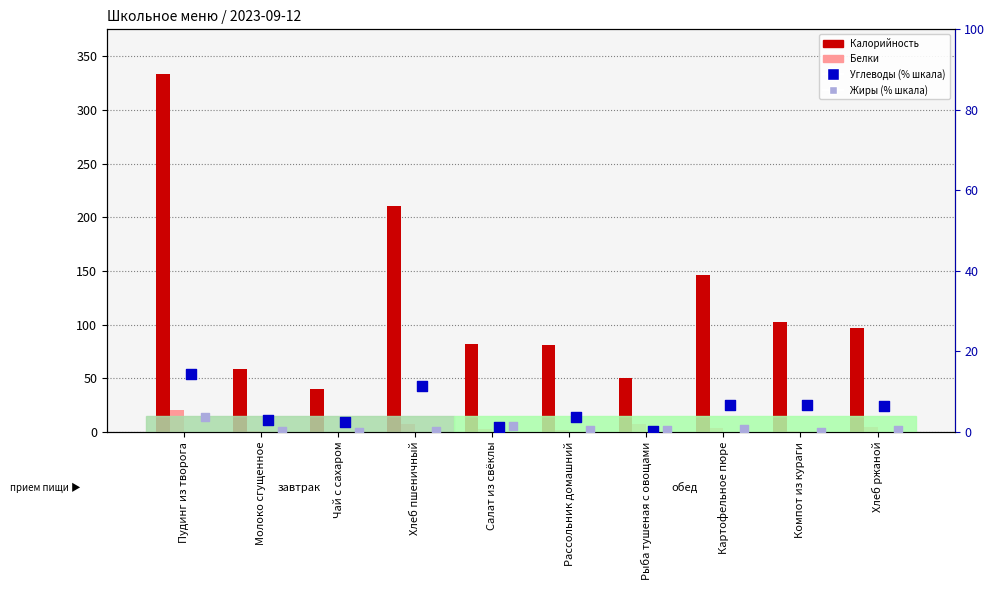

At how many categories does at least one series exceed 138?

3